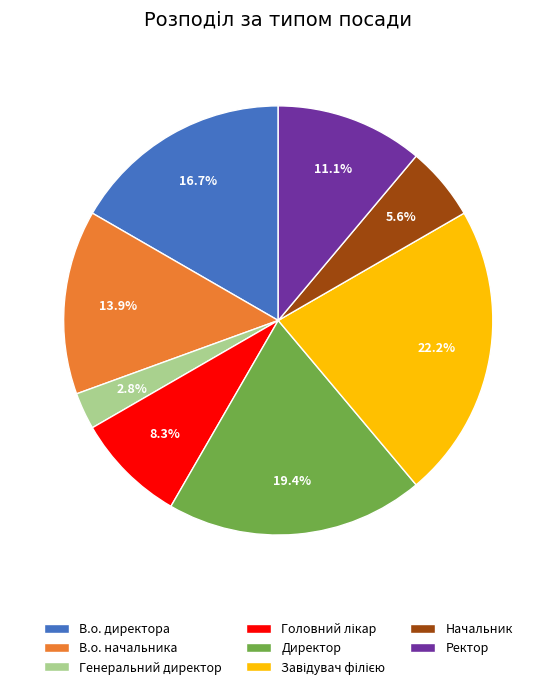

True or false: Генеральний директор accounts for 12% of the total.

False